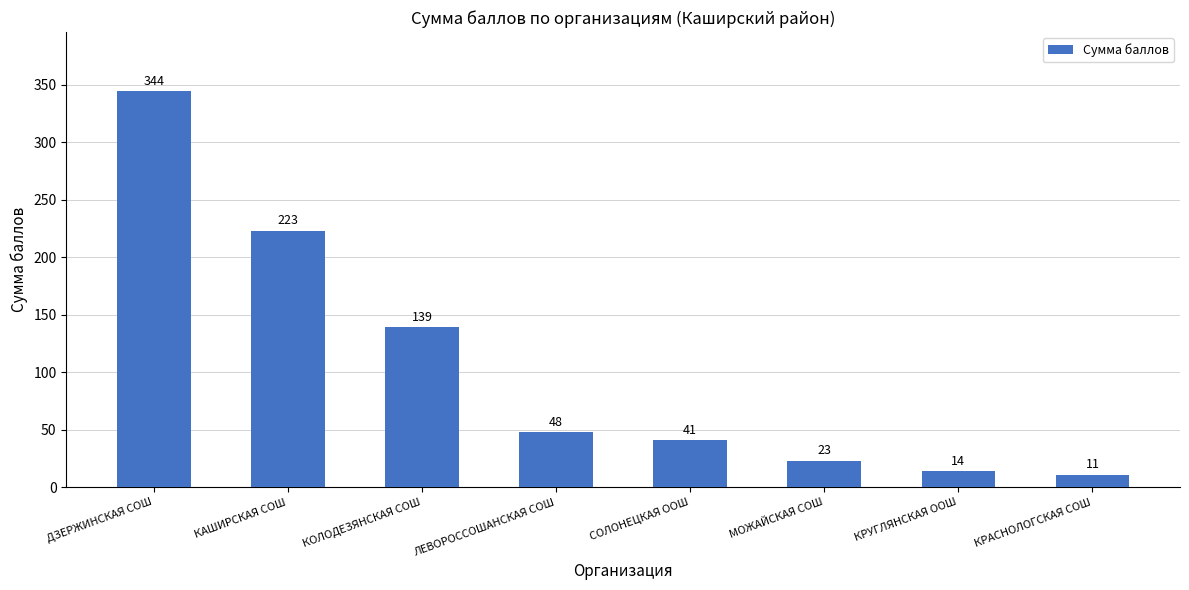

Which category has the lowest value across all series?

КРАСНОЛОГСКАЯ СОШ